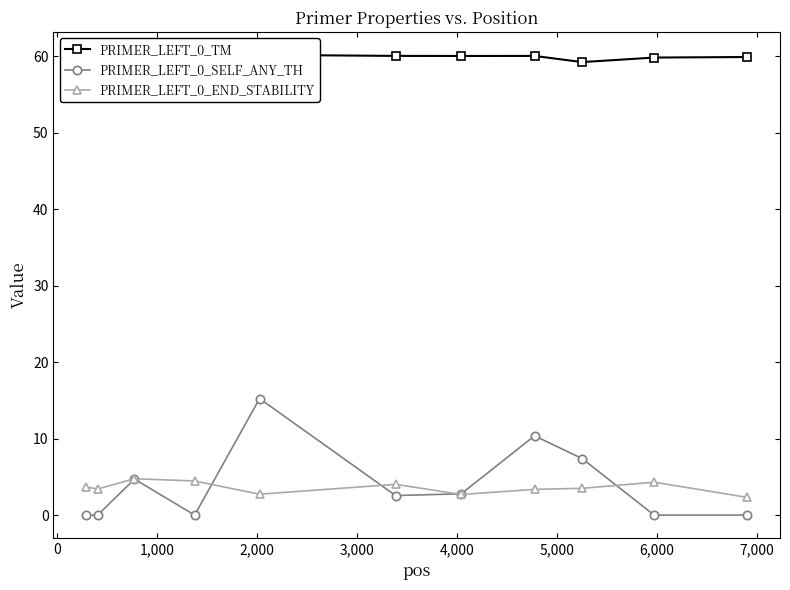

What is the highest value of the PRIMER_LEFT_0_SELF_ANY_TH series?

15.2